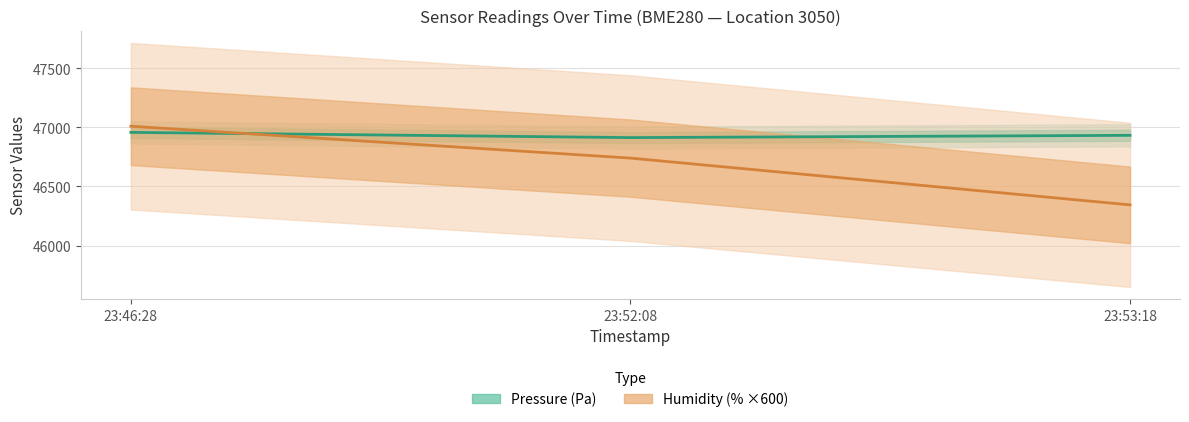

Between 23:46:28 and 23:53:18, which series saw the biggest shift?

Humidity (% ×600)